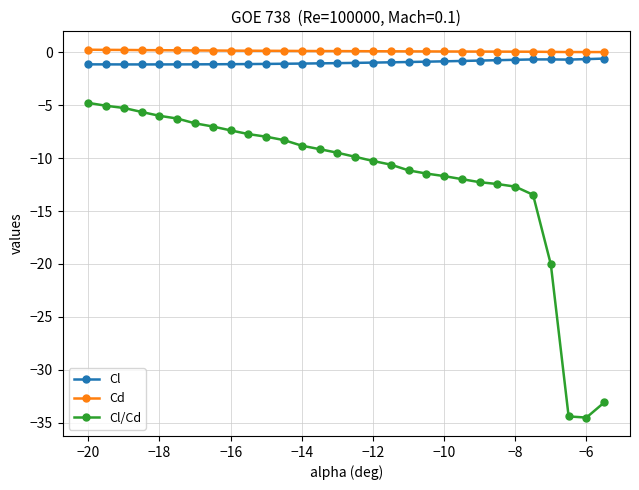

Which series has the largest range (max minus min)?

Cl/Cd